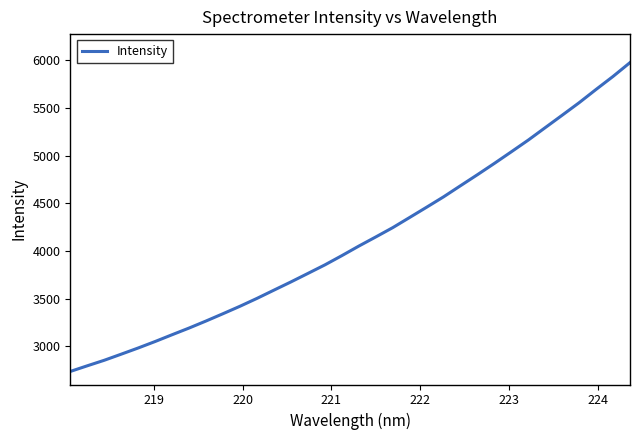

What is the maximum value shown in the chart?

5976.8